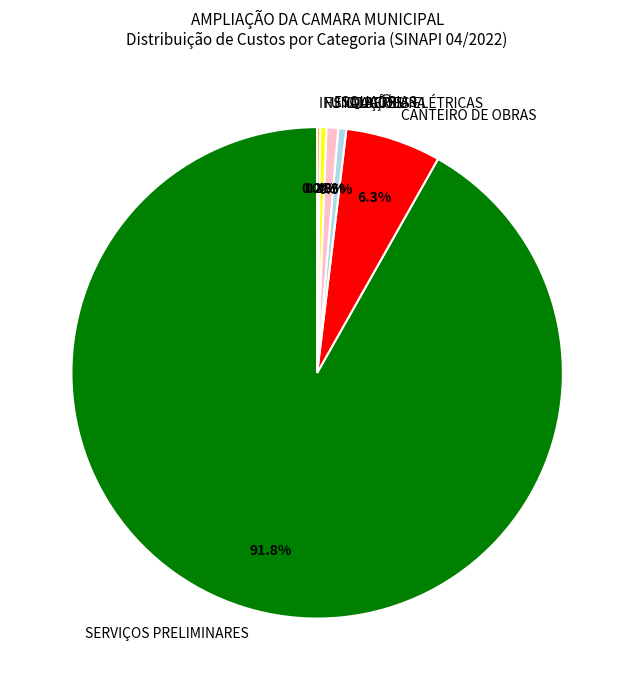

What portion of the pie excludes ESQUADRIAS?

99.2%